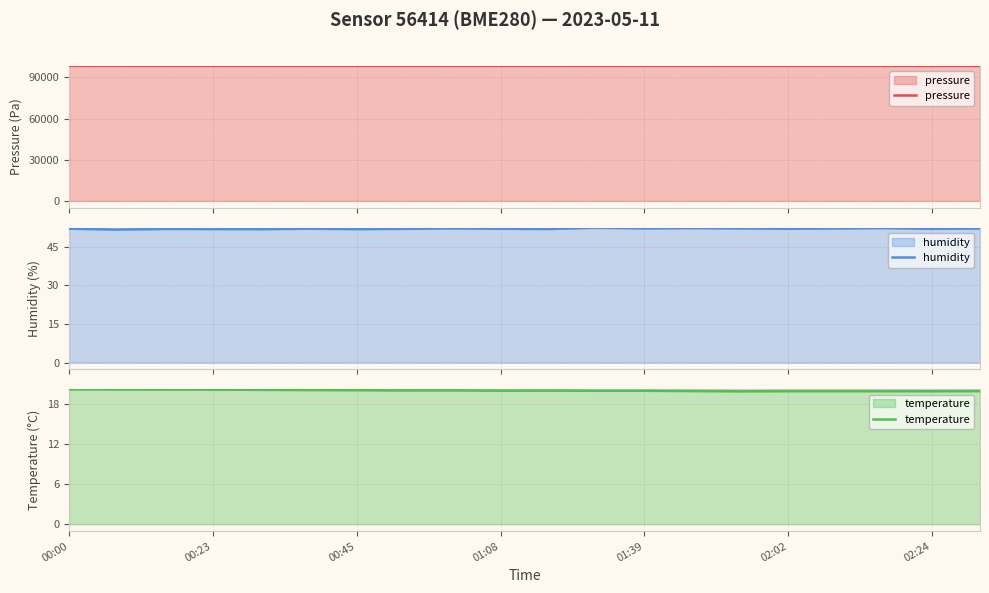

Rank the series at 02:02 from lowest to highest value.

temperature, humidity, pressure